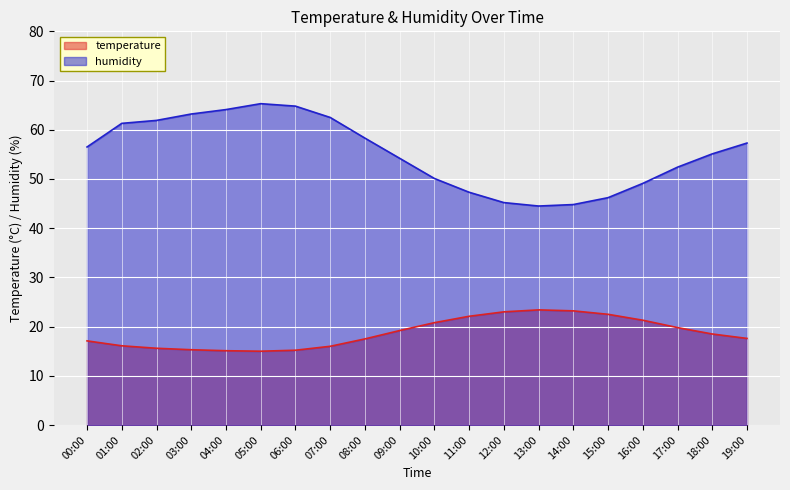

At which category does humidity reach its first local peak?

05:00